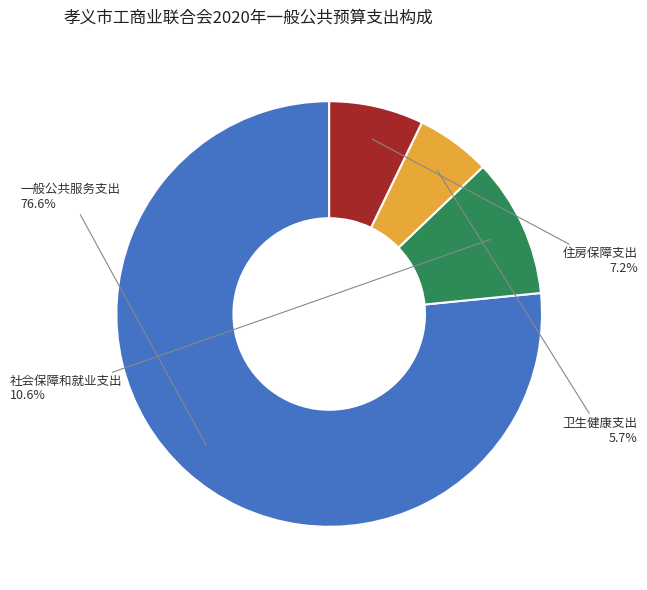

Does any single category account for the majority?

Yes